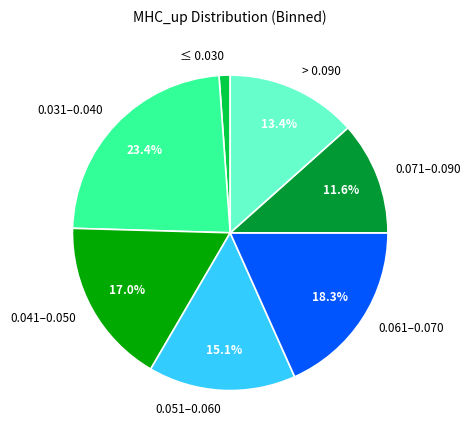

What is the largest slice in the pie chart?

0.031–0.040